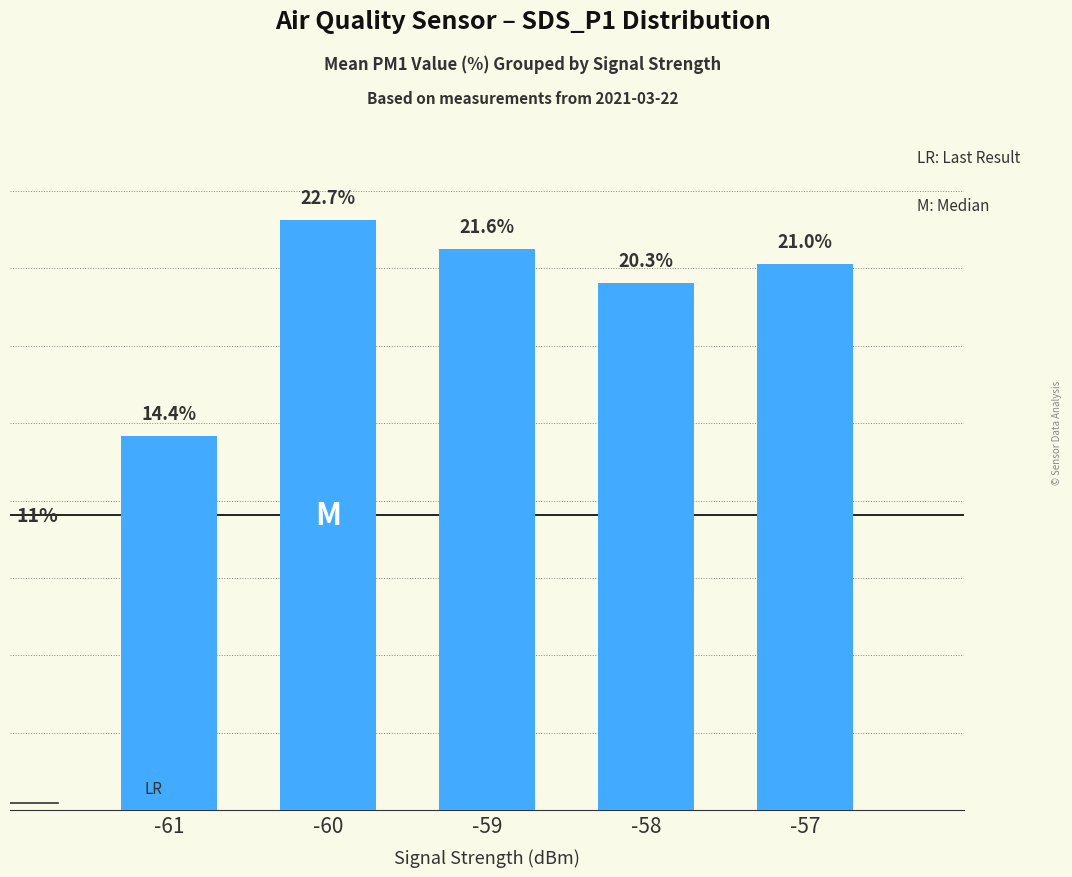

Rank the categories by value from lowest to highest.

-61, -58, -57, -59, -60